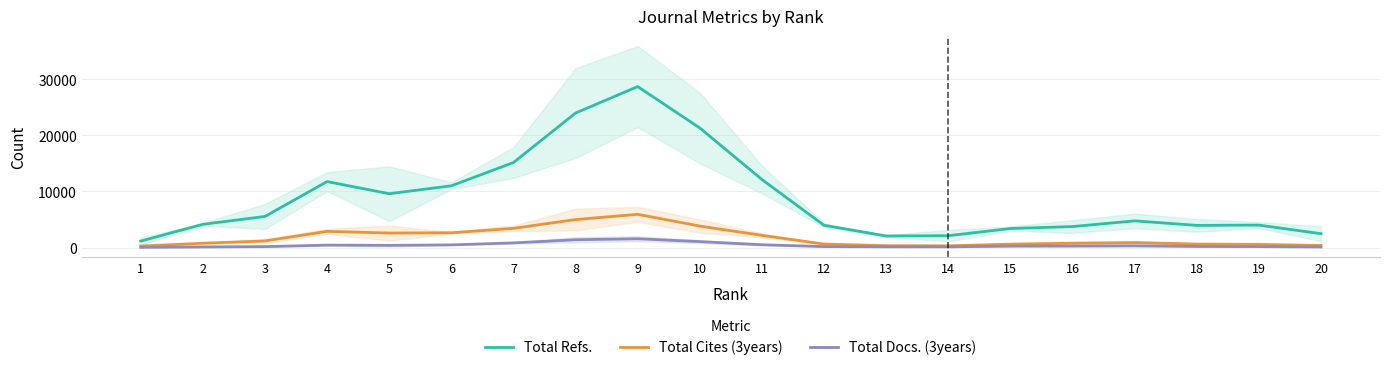

Is this an area chart (filled region under the line)?

No